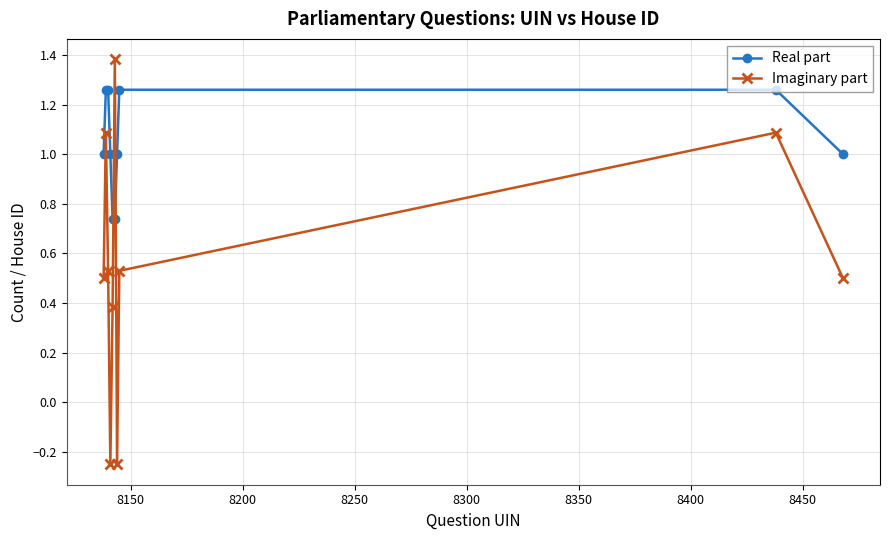

Which series has the largest total across all categories?

Real part